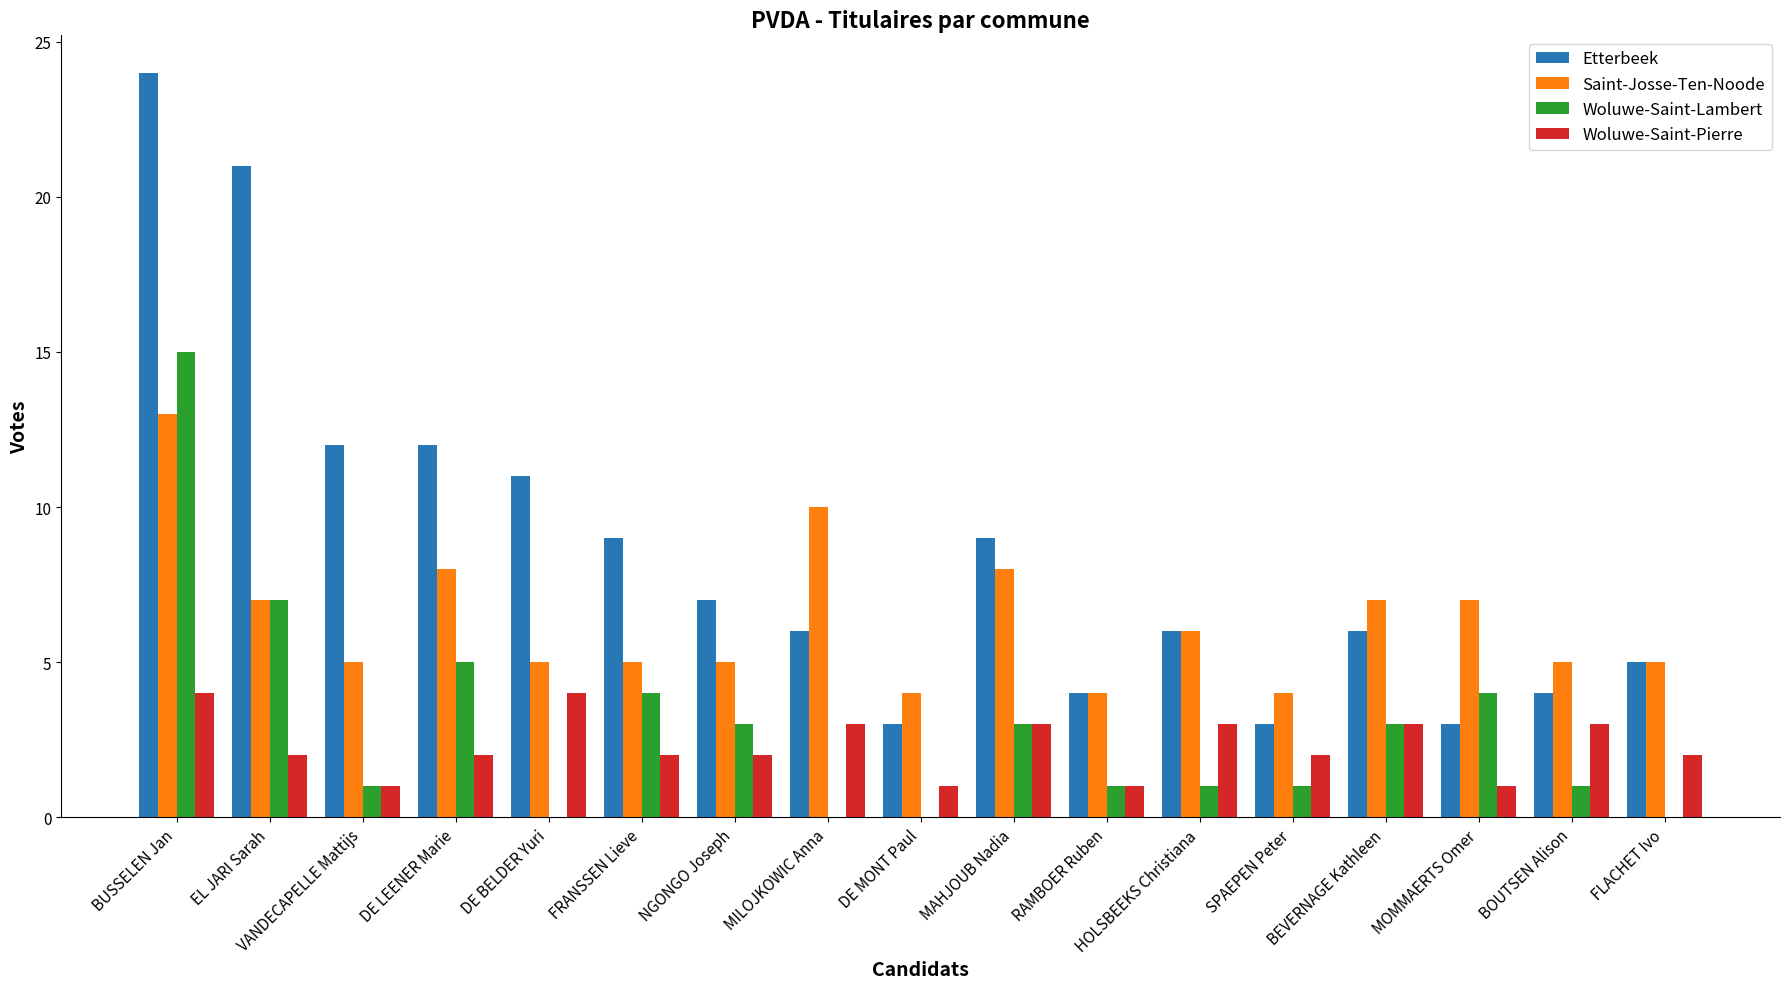

Reading left to right, extract all data points from this chart.

Etterbeek: 24	21	12	12	11	9	7	6	3	9	4	6	3	6	3	4	5
Saint-Josse-Ten-Noode: 13	7	5	8	5	5	5	10	4	8	4	6	4	7	7	5	5
Woluwe-Saint-Lambert: 15	7	1	5	0	4	3	0	0	3	1	1	1	3	4	1	0
Woluwe-Saint-Pierre: 4	2	1	2	4	2	2	3	1	3	1	3	2	3	1	3	2